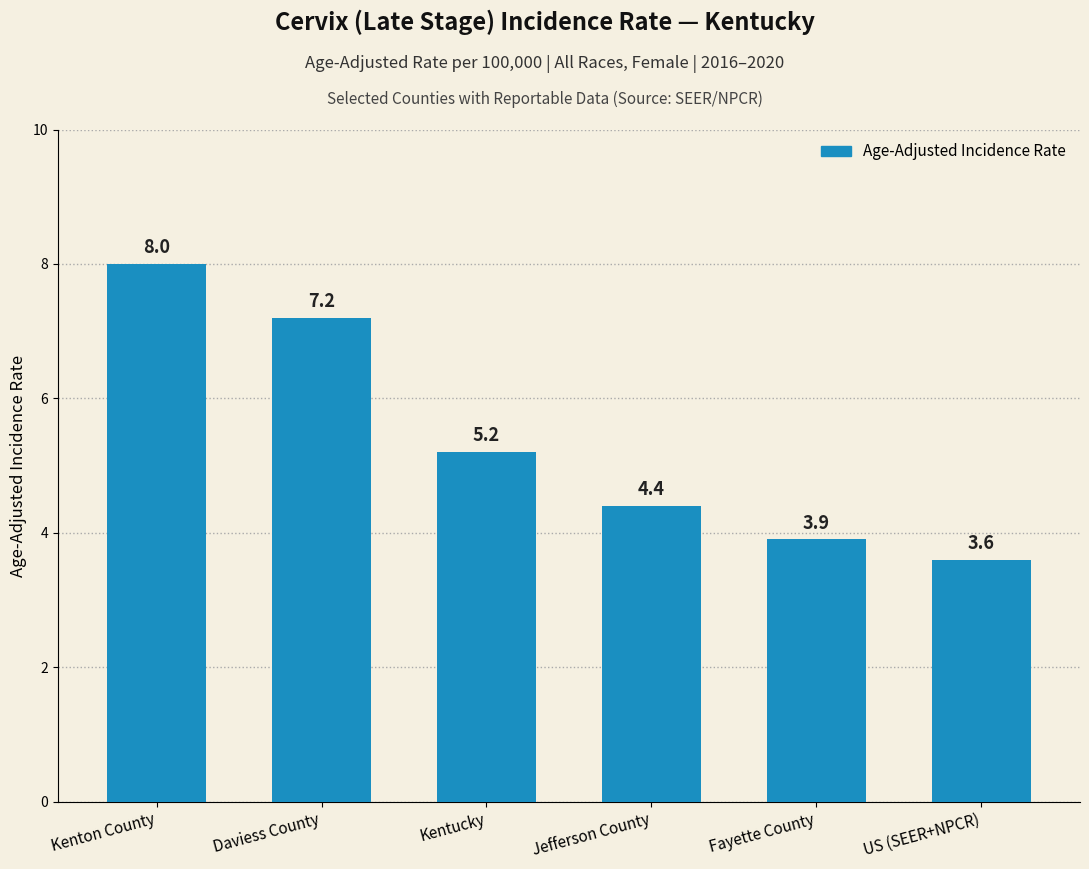

At which label does the data first exceed 5?

Kenton County